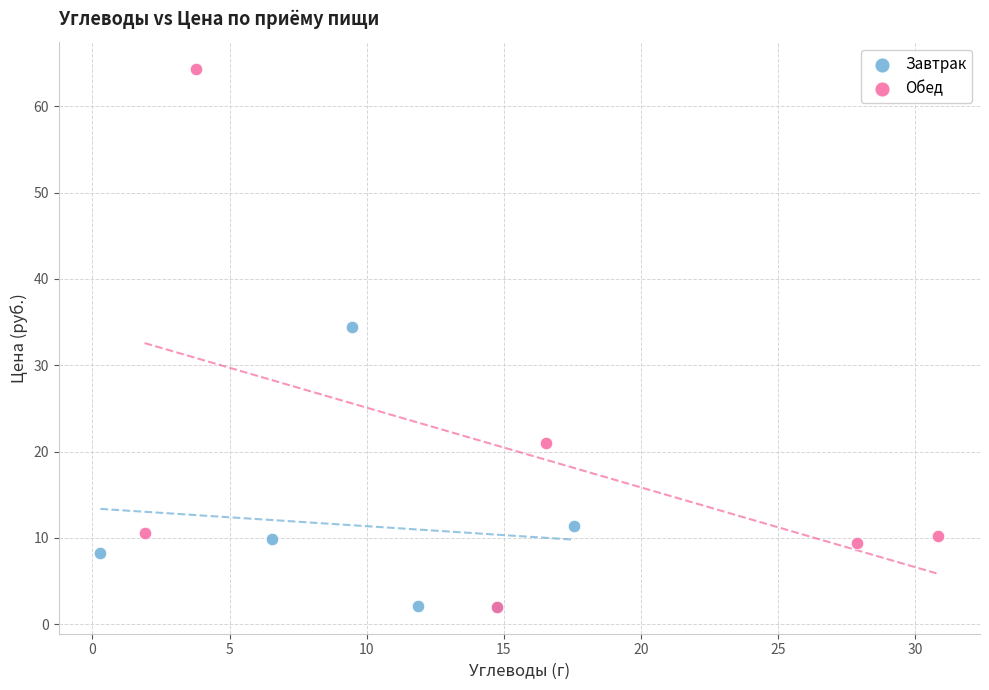

Which series reaches the maximum Y coordinate?

Обед